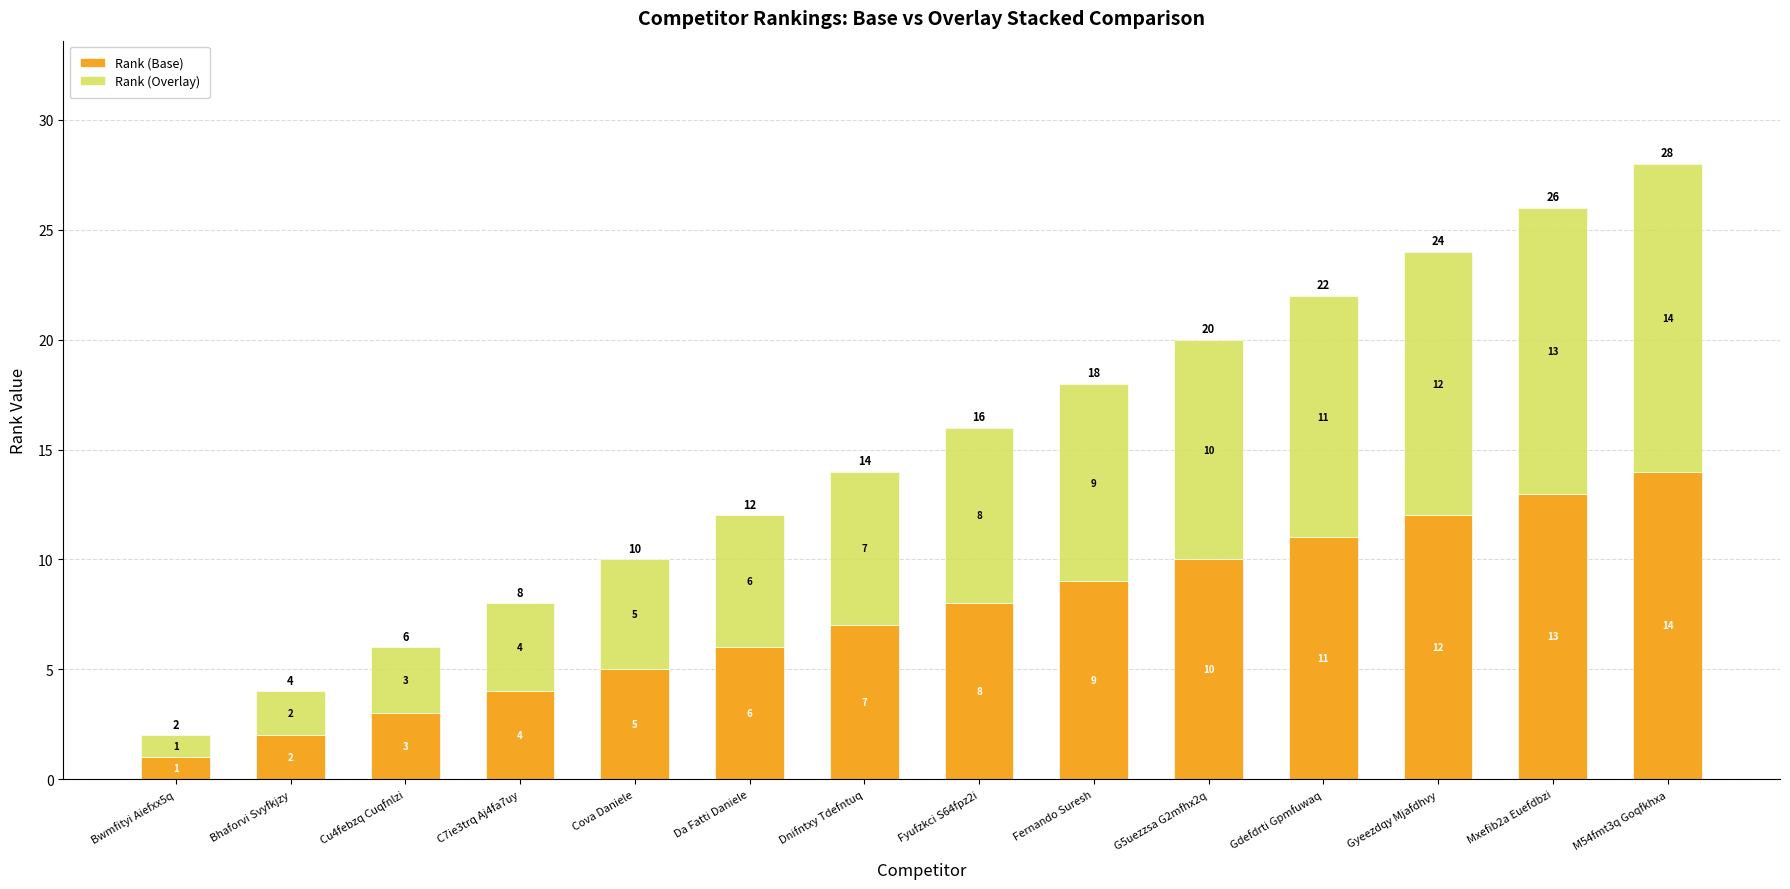

Does the chart contain stacked bars?

Yes